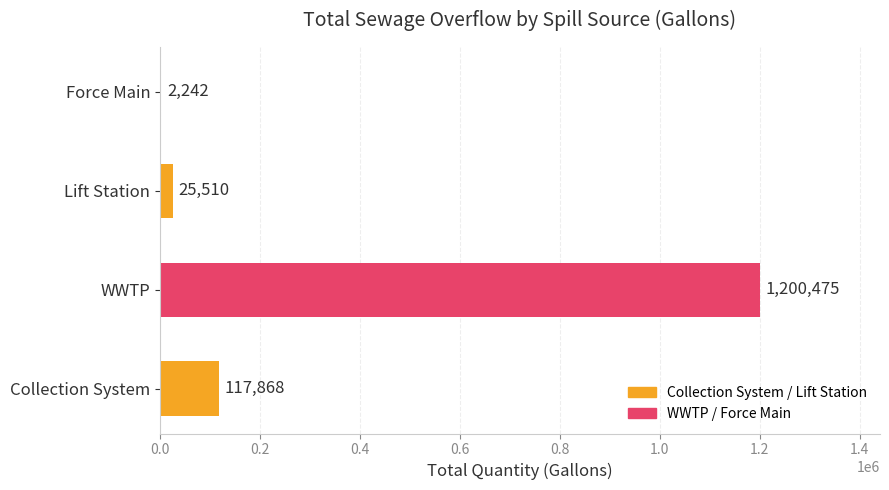

Count the number of data series in this chart.

1